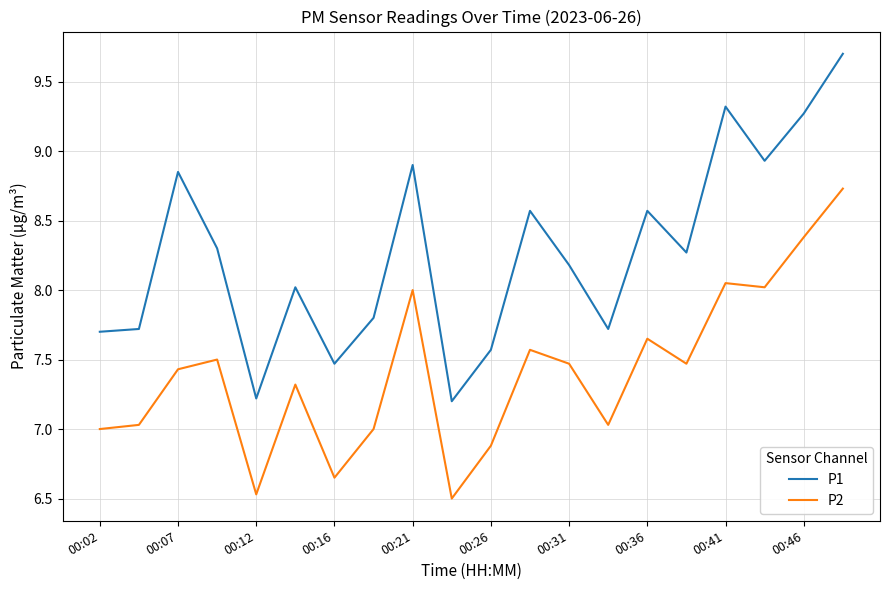

Rank the series by their maximum value, from highest to lowest.

P1, P2